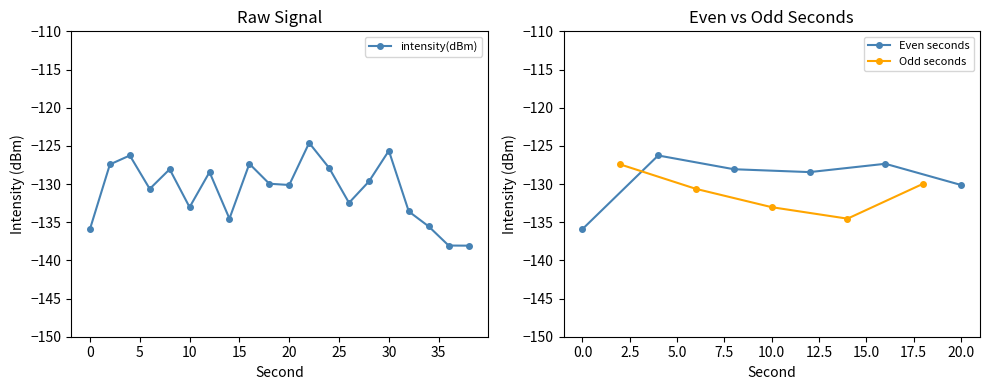

Reading left to right, what are all the values shown in this chart?

-135.9	-127.4	-126.3	-130.6	-128.1	-133.0	-128.4	-134.5	-127.3	-130.0	-130.1	-124.6	-127.9	-132.5	-129.7	-125.6	-133.6	-135.6	-138.1	-138.1